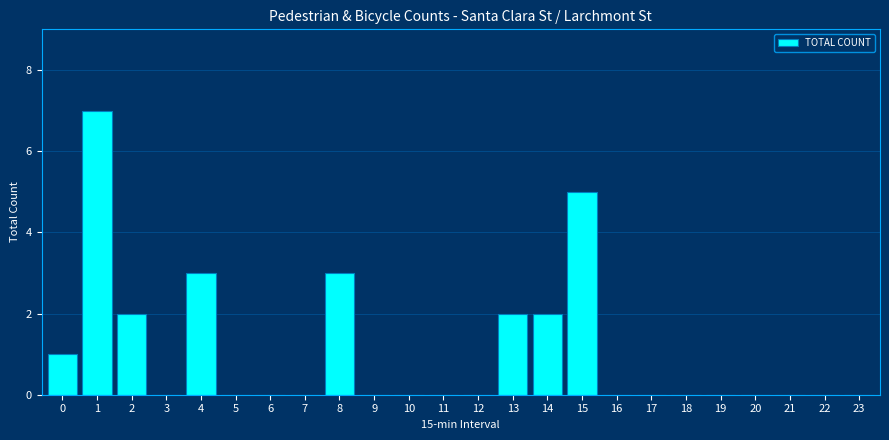

Reading left to right, list all the values displayed in this chart.

0=1	1=7	2=2	3=0	4=3	5=0	6=0	7=0	8=3	9=0	10=0	11=0	12=0	13=2	14=2	15=5	16=0	17=0	18=0	19=0	20=0	21=0	22=0	23=0